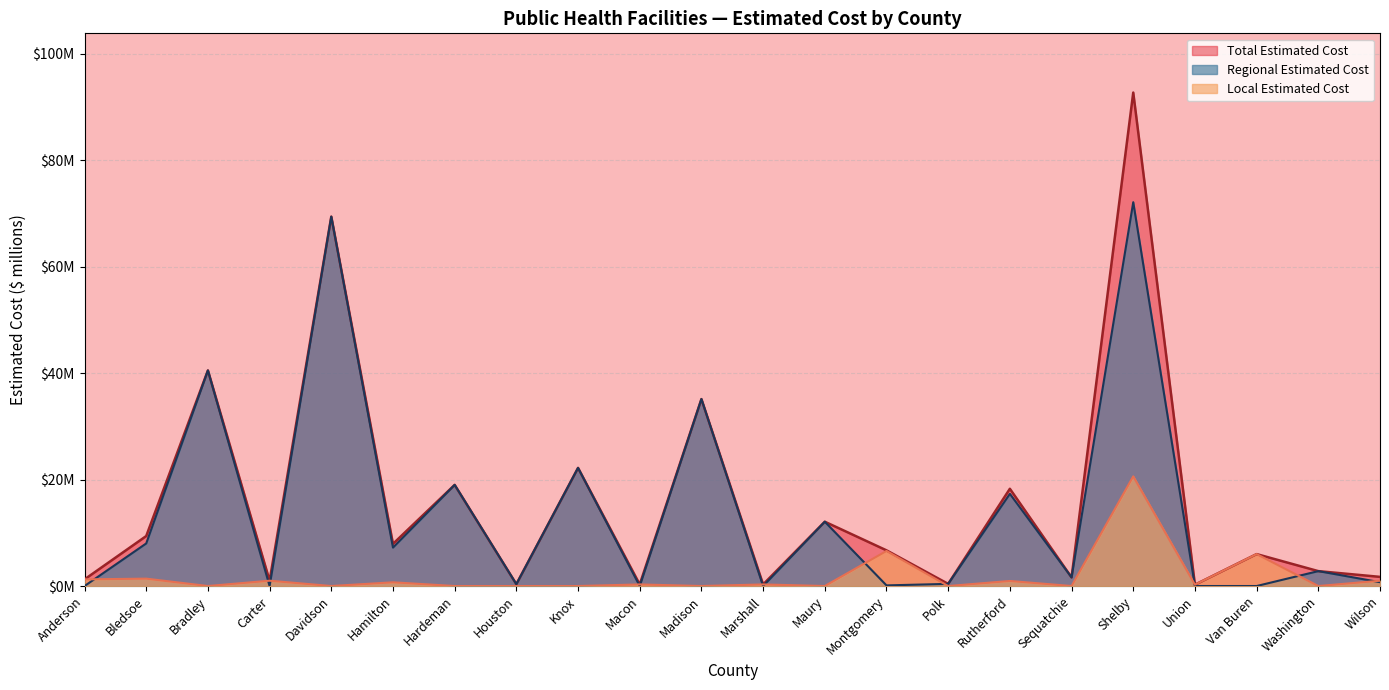

How many lines are shown in the chart?

3